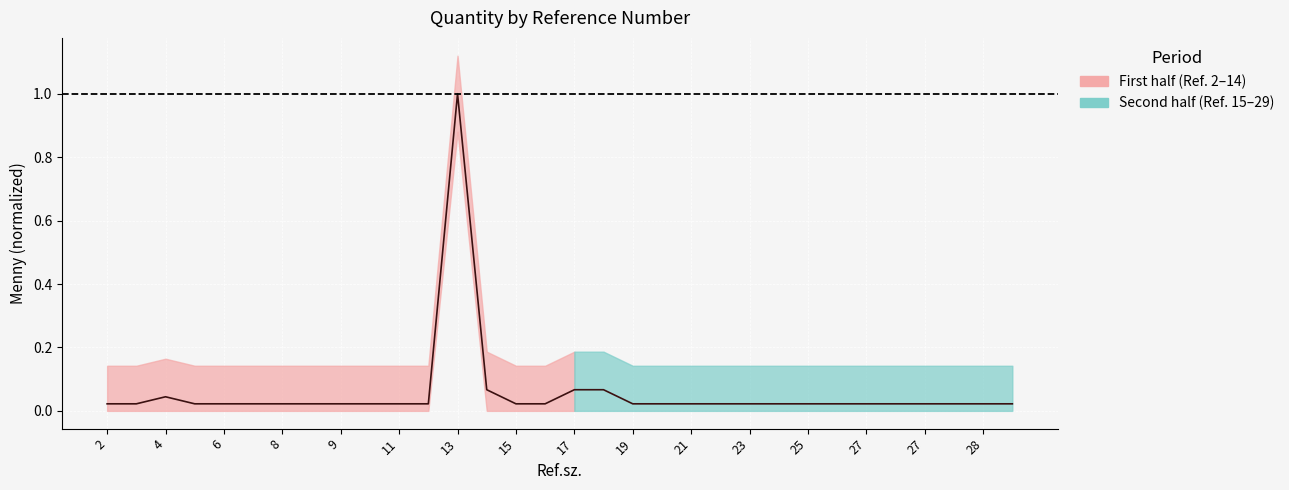

List the labels in order of value, largest first.

13, 14, 17, 18, 4, 2, 3, 5, 6, 7, 8, 8, 9, 10, 11, 12, 15, 16, 19, 20, 21, 22, 23, 24, 25, 26, 27, 27, 27, 28, 28, 29